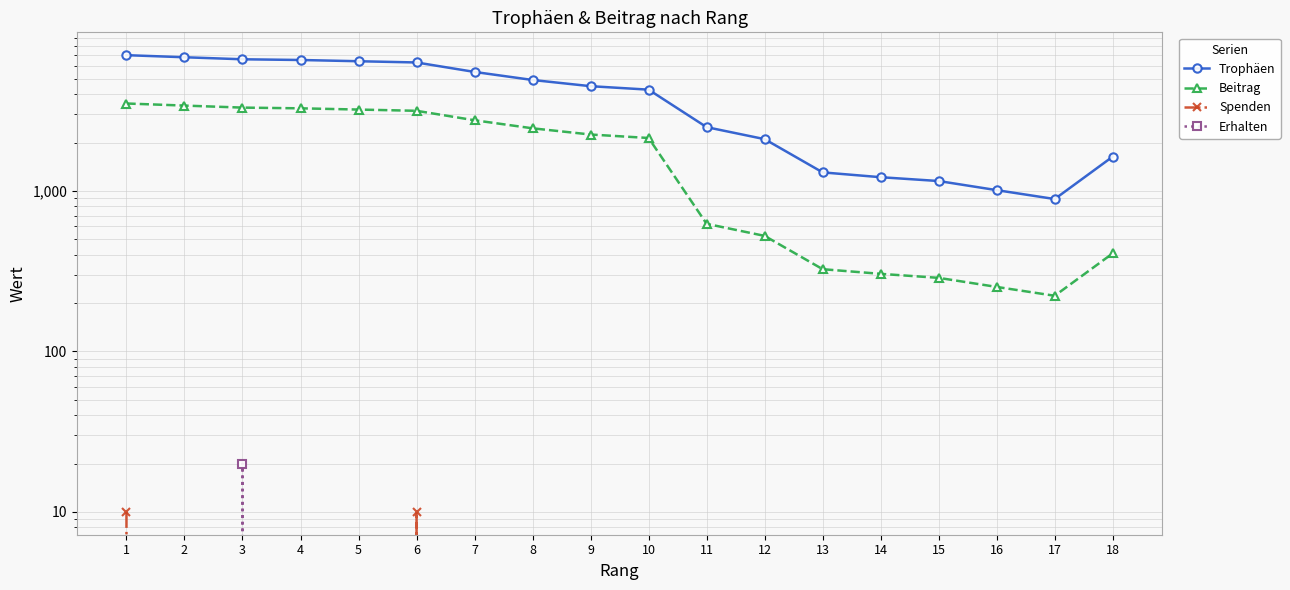

True or false: Trophäen and Spenden cross at least once.

False